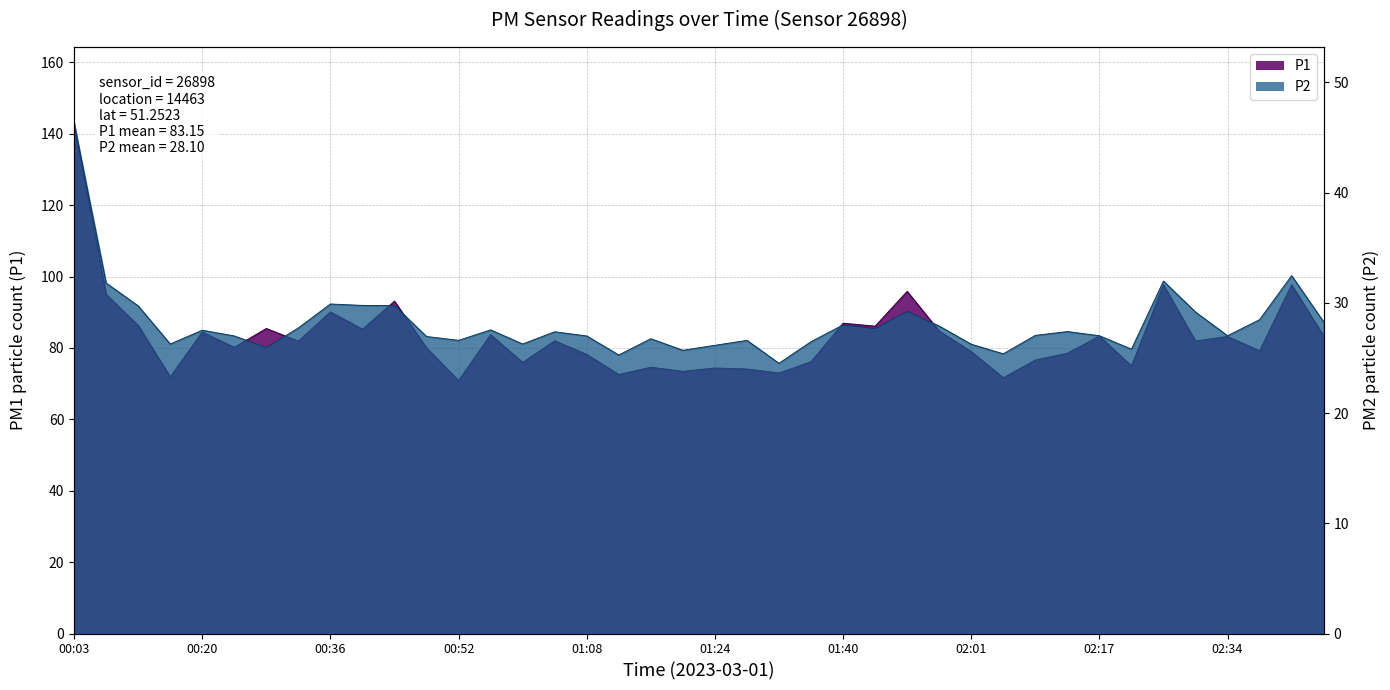

True or false: P2 and P1 cross at least once.

False